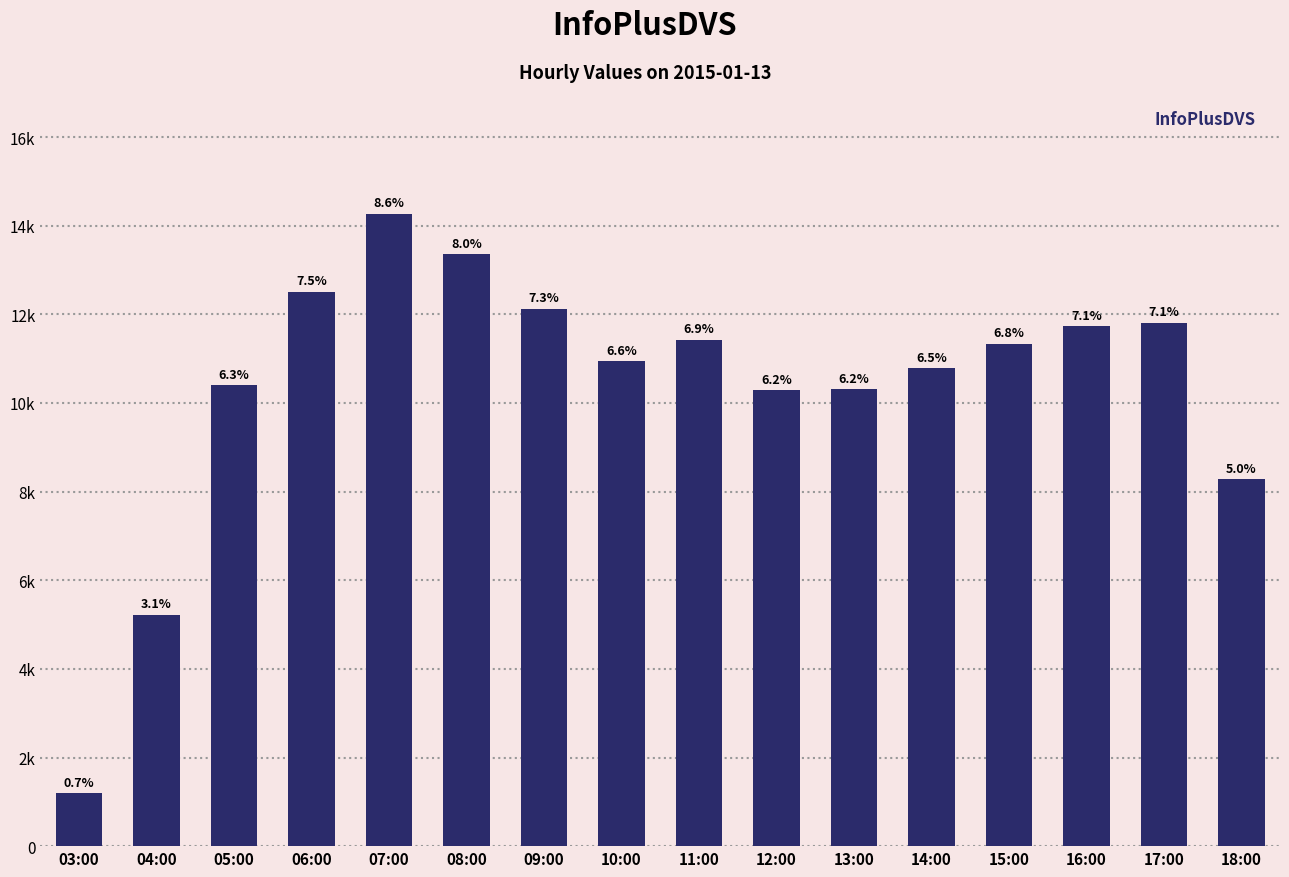

True or false: the data shows 12125 at 09:00.

True